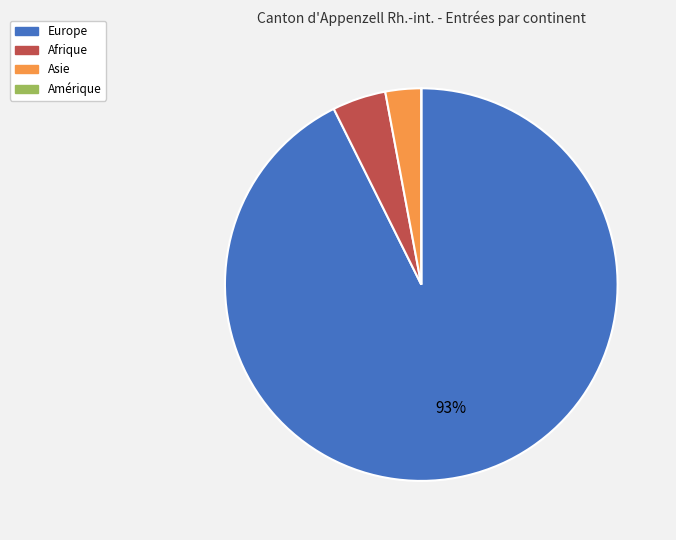

True or false: Europe accounts for 93% of the total.

True